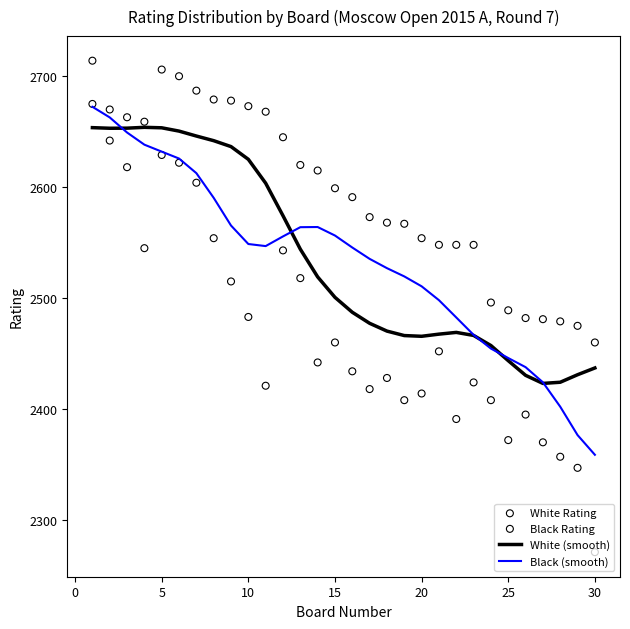

What are all the series names shown in the legend?

White (smooth), Black (smooth), White Rating, Black Rating